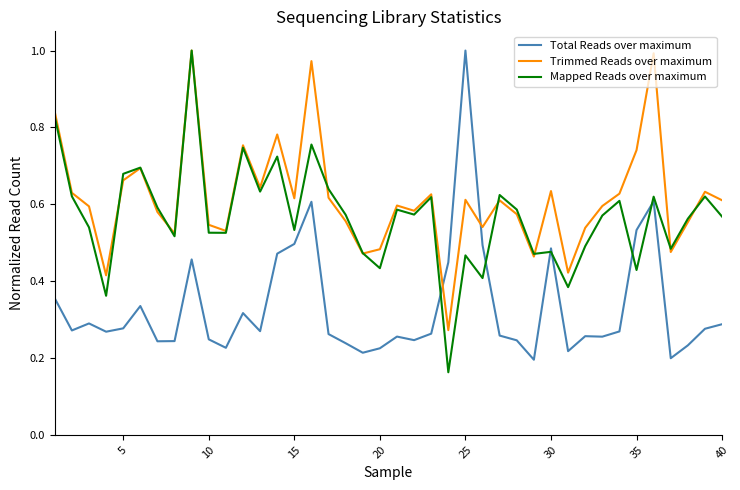

Which series has the largest total across all categories?

Trimmed Reads over maximum